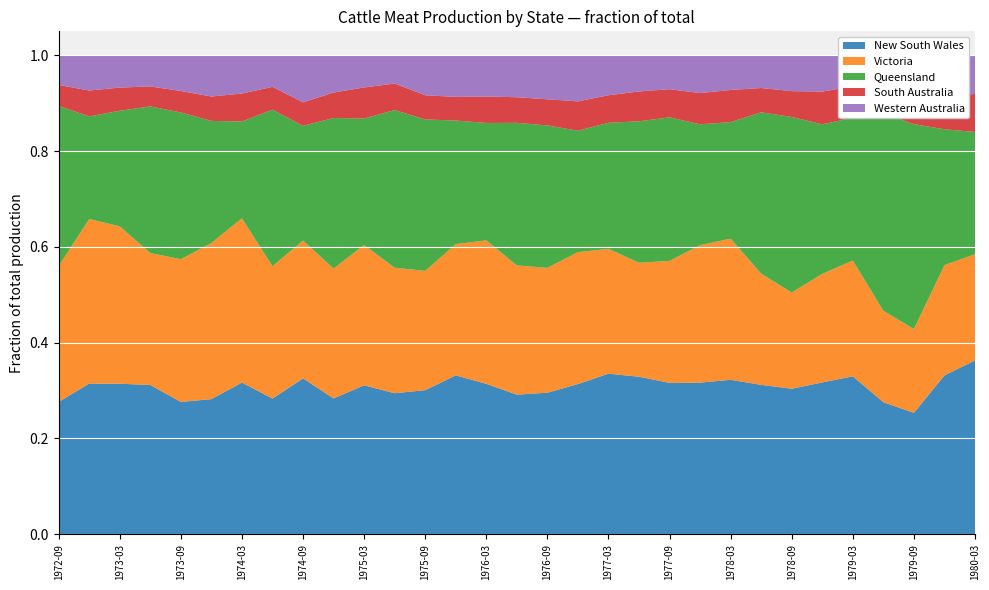

Reading left to right, list all the values displayed in this chart.

New South Wales: 1972-09=94933	1972-12=94930	1973-03=106834	1973-06=106932	1973-09=106398	1973-12=90704	1974-03=76943	1974-06=75194	1974-09=89319	1974-12=111234	1975-03=109172	1975-06=119947	1975-09=127021	1975-12=127369	1976-03=127894	1976-06=135734	1976-09=133880	1976-12=124595	1977-03=153110	1977-06=165514	1977-09=165800	1977-12=153652	1978-03=151435	1978-06=158571	1978-09=148557	1978-12=153776	1979-03=161170	1979-06=111476	1979-09=96781	1979-12=119271	1980-03=113885
Victoria: 1972-09=97628	1972-12=103880	1973-03=111874	1973-06=94710	1973-09=114927	1973-12=104979	1974-03=83514	1974-06=73466	1974-09=79101	1974-12=106575	1975-03=102999	1975-06=106948	1975-09=105368	1975-12=105410	1976-03=122157	1976-06=125862	1976-09=118342	1976-12=109624	1977-03=119256	1977-06=119970	1977-09=133800	1977-12=139598	1978-03=138550	1978-06=118251	1978-09=98374	1978-12=110154	1979-03=118300	1979-06=77379	1979-09=66941	1979-12=82984	1980-03=69647
Queensland: 1972-09=115118	1972-12=64747	1973-03=82139	1973-06=105203	1973-09=118180	1973-12=82103	1974-03=49169	1974-06=86933	1974-09=65780	1974-12=123474	1975-03=92852	1975-06=134302	1975-09=133690	1975-12=99198	1976-03=99950	1976-06=138807	1976-09=134910	1976-12=100916	1977-03=120400	1977-06=148770	1977-09=157470	1977-12=122650	1978-03=114414	1978-06=171502	1978-09=179466	1978-12=151706	1979-03=145925	1979-06=167063	1979-09=163609	1979-12=102141	1980-03=80191
South Australia: 1972-09=15090	1972-12=16320	1973-03=16464	1973-06=14345	1973-09=17297	1973-12=16389	1974-03=14213	1974-06=12684	1974-09=13523	1974-12=20945	1975-03=22814	1975-06=22614	1975-09=21356	1975-12=18981	1976-03=22548	1976-06=24927	1976-09=24802	1976-12=24352	1977-03=26295	1977-06=31425	1977-09=30865	1977-12=31699	1978-03=31600	1978-06=25819	1978-09=26419	1978-12=33252	1979-03=32167	1979-06=20426	1979-09=21697	1979-12=25348	1980-03=24892
Western Australia: 1972-09=21319	1972-12=22246	1973-03=22976	1973-06=22358	1973-09=28770	1973-12=27738	1974-03=19448	1974-06=17504	1974-09=26991	1974-12=30555	1975-03=23628	1975-06=24078	1975-09=35312	1975-12=33412	1976-03=35105	1976-06=40860	1976-09=41695	1976-12=38311	1977-03=38171	1977-06=38093	1977-09=37181	1977-12=38378	1978-03=34045	1978-06=34809	1978-09=36664	1978-12=36818	1979-03=31682	1979-06=28682	1979-09=33336	1979-12=30286	1980-03=25417